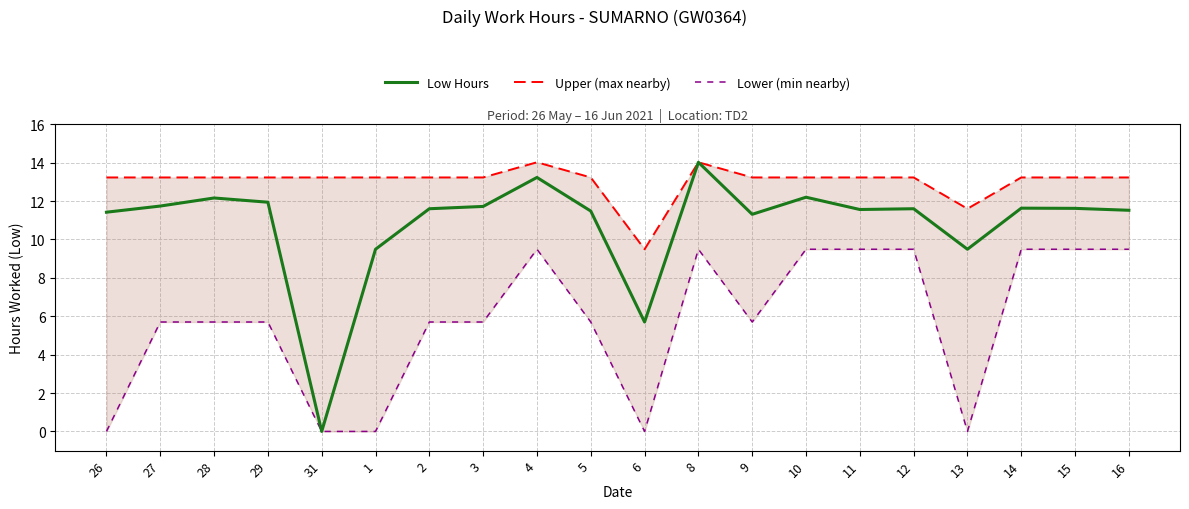

Reading left to right, what are all the values shown in this chart?

Low Hours: 11.4	11.7	12.2	11.9	0.0	9.5	11.6	11.7	13.2	11.5	5.7	14.0	11.3	12.2	11.6	11.6	9.5	11.6	11.6	11.5
Upper (max nearby): 13.2	13.2	13.2	13.2	13.2	13.2	13.2	13.2	14.0	13.2	9.5	14.0	13.2	13.2	13.2	13.2	11.6	13.2	13.2	13.2
Lower (min nearby): 0.0	5.7	5.7	5.7	0.0	0.0	5.7	5.7	9.5	5.7	0.0	9.5	5.7	9.5	9.5	9.5	0.0	9.5	9.5	9.5